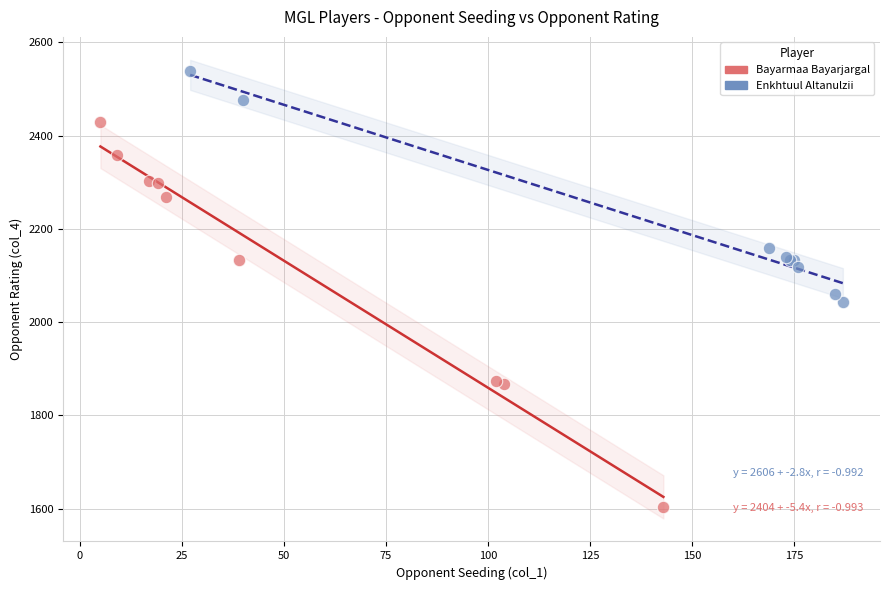

Which series reaches the minimum Y coordinate?

Bayarmaa Bayarjargal